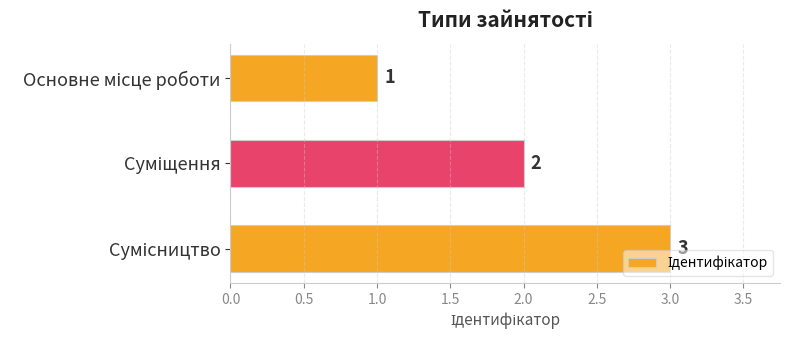

What is the sum of all values?

6